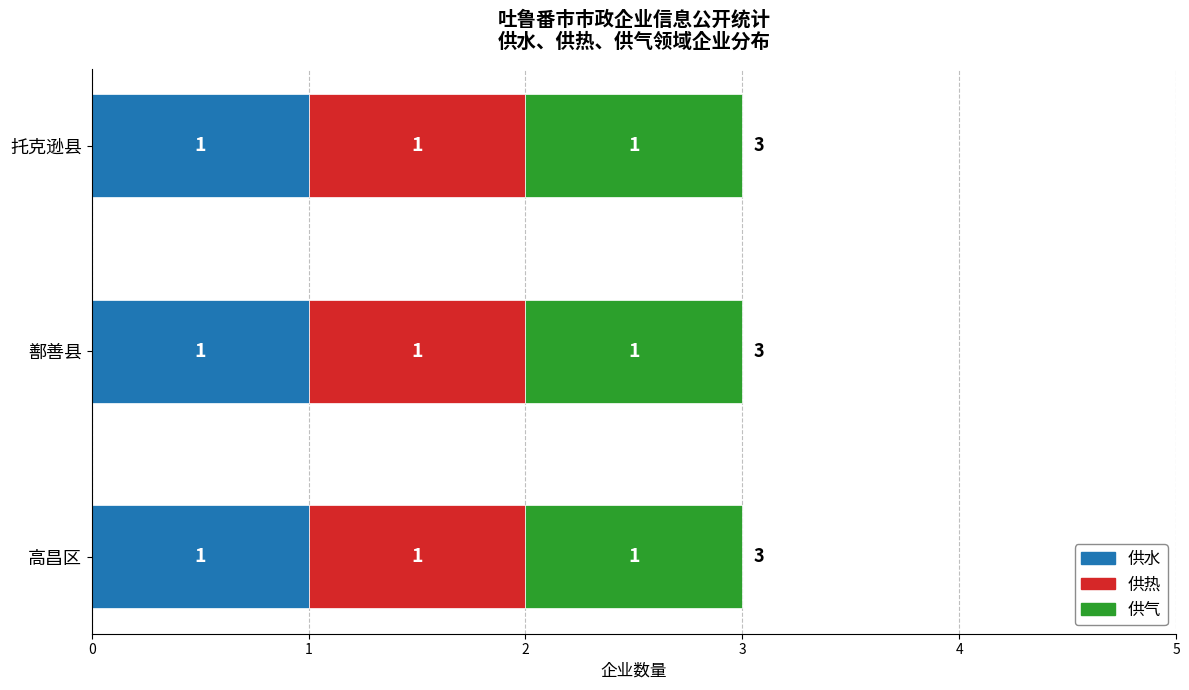

Which series has the largest total across all categories?

供水